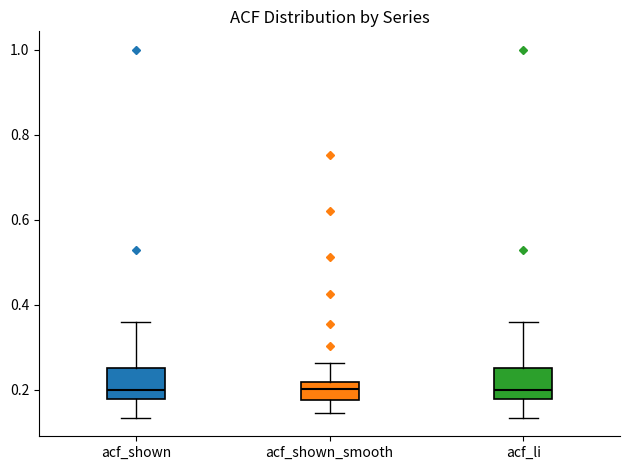

Reading left to right, transcribe this box plot: for each box, give where its median line is, the range the box spans, and where its two whiskers end, as read against the y-axis. The values are not printed on the chart, so give them approximately, as read against the axis.

acf_shown: median 0.20, box 0.18 to 0.26, whiskers 0.14 to 0.36
acf_shown_smooth: median 0.20, box 0.18 to 0.22, whiskers 0.14 to 0.26
acf_li: median 0.20, box 0.18 to 0.26, whiskers 0.14 to 0.36